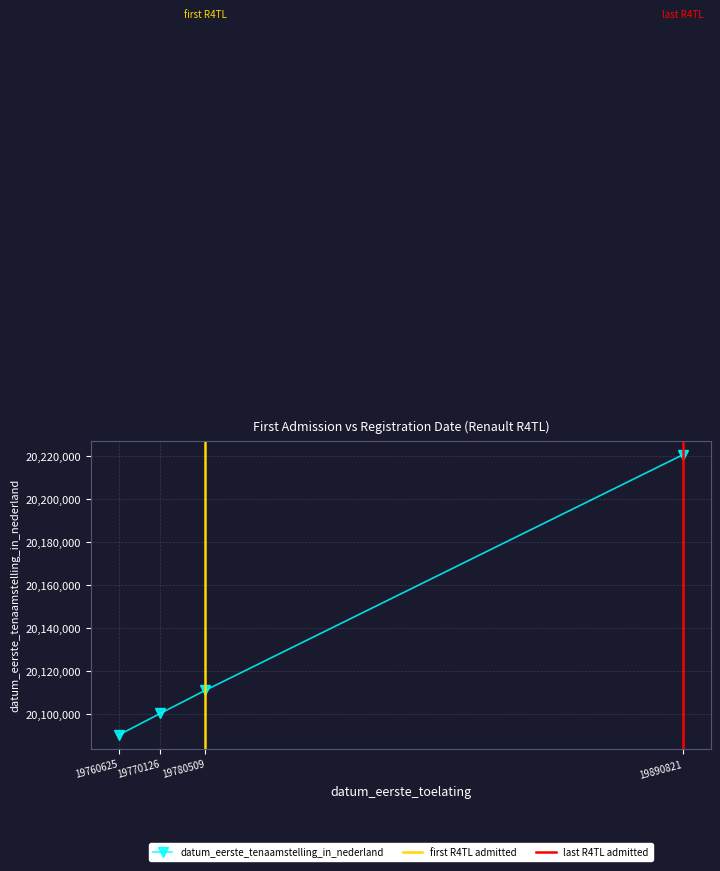

Rank the categories by value from highest to lowest.

19890821, 19780509, 19770126, 19760625